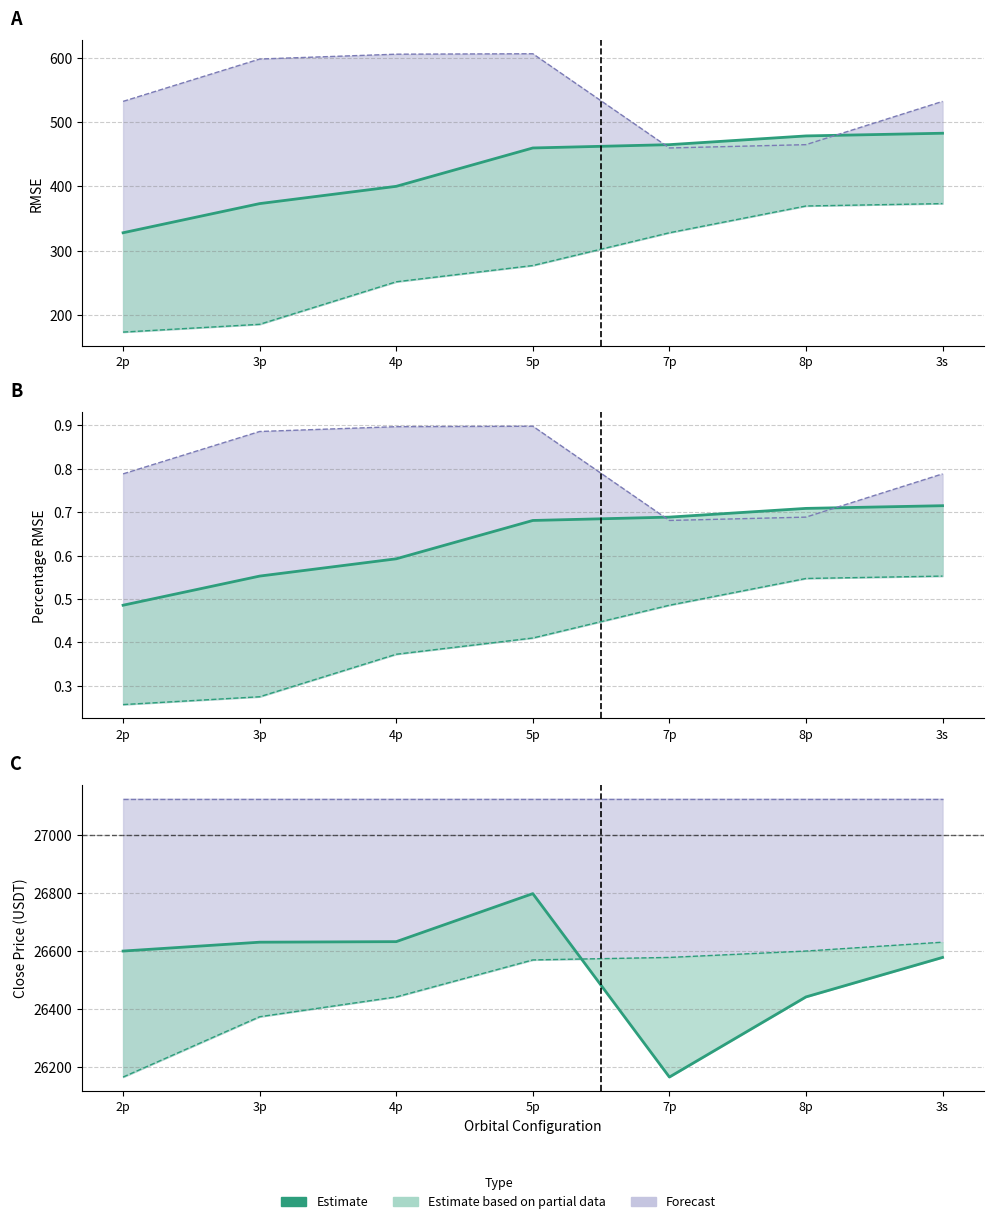

The chart shows a value of 26600.7 at 2p. True or false?

True